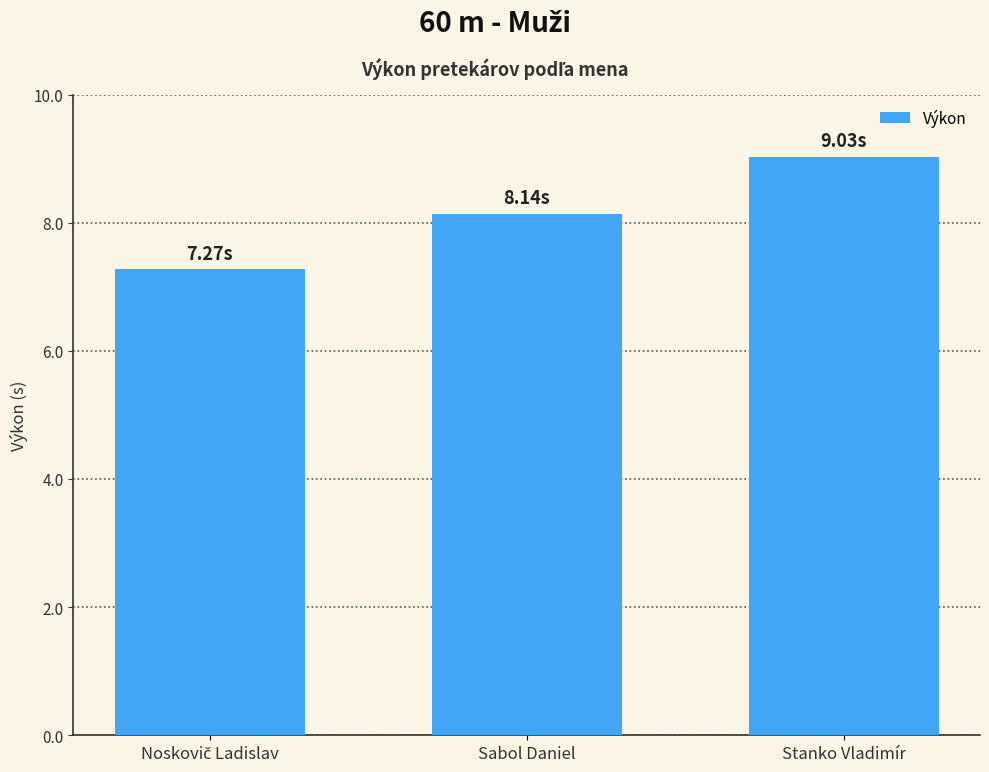

What is the label of the 2nd bar from the right?

Sabol Daniel